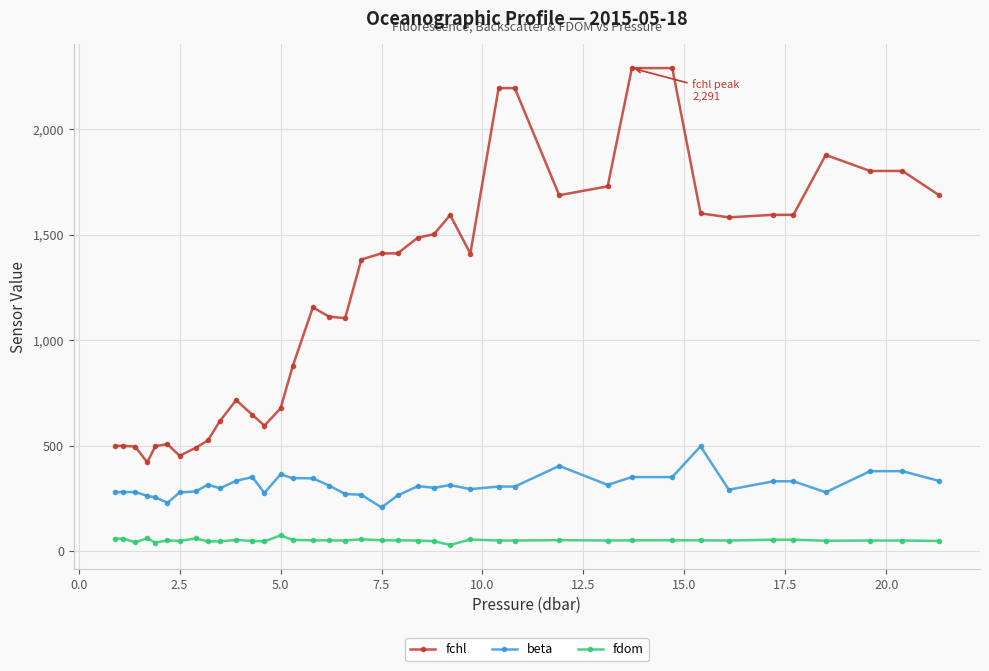

Which series has the widest spread of values?

fchl